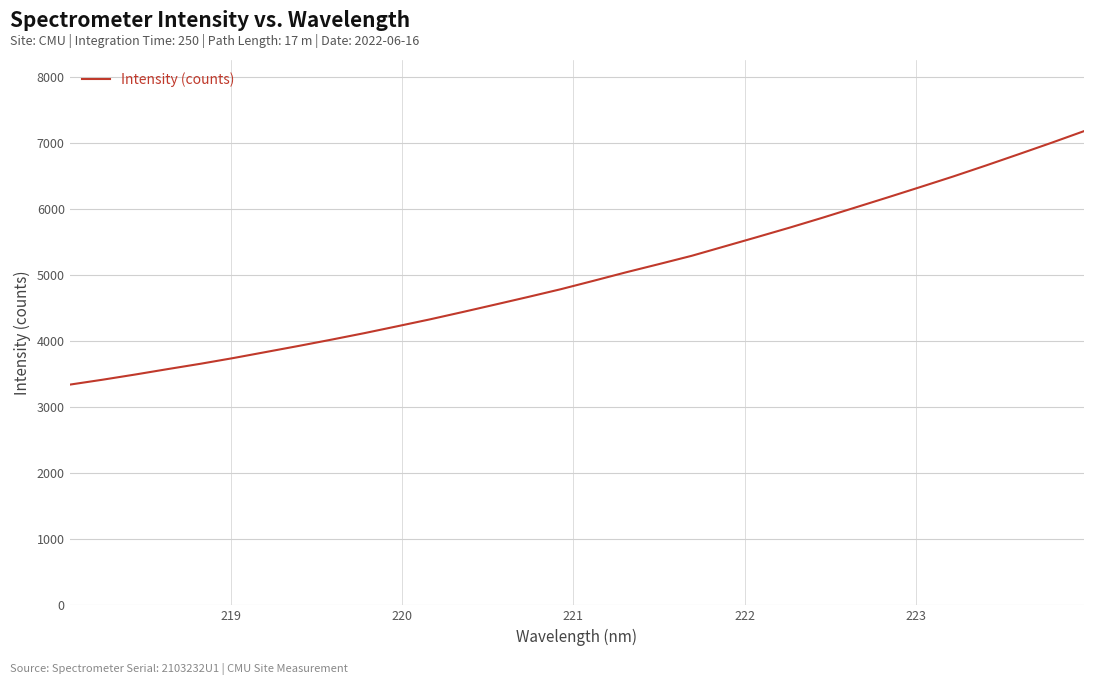

Count the number of data series in this chart.

1